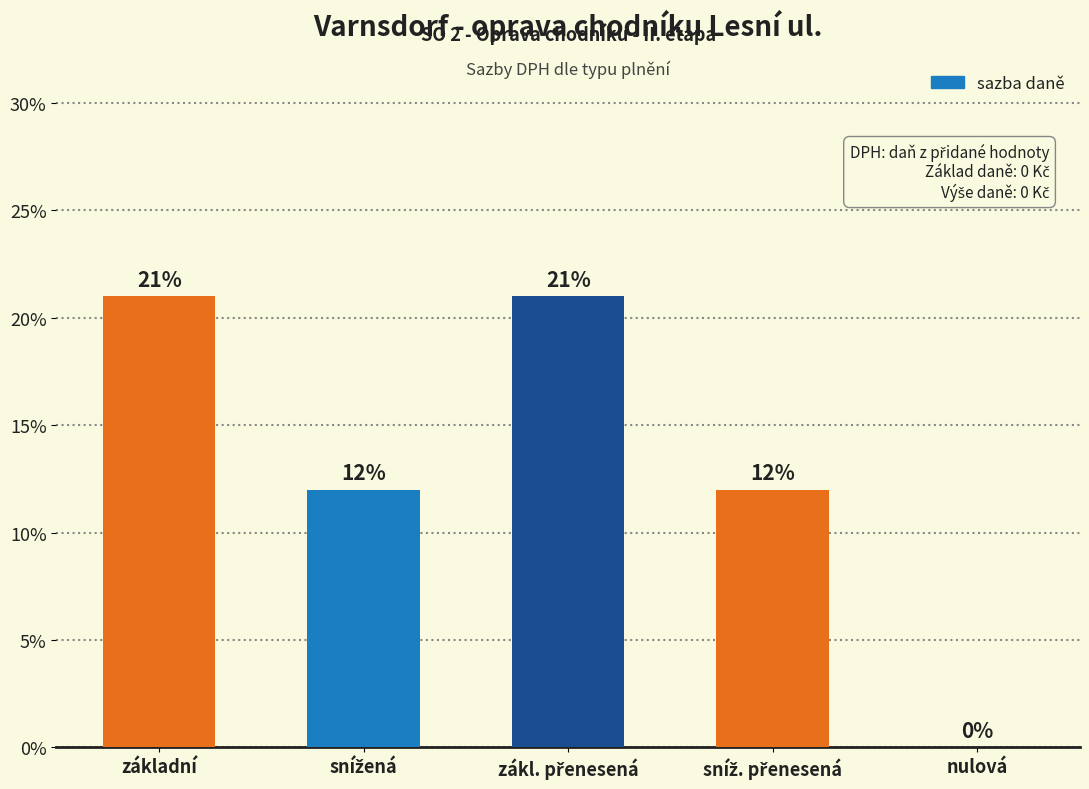

What value does the data have at snížená?

0.1